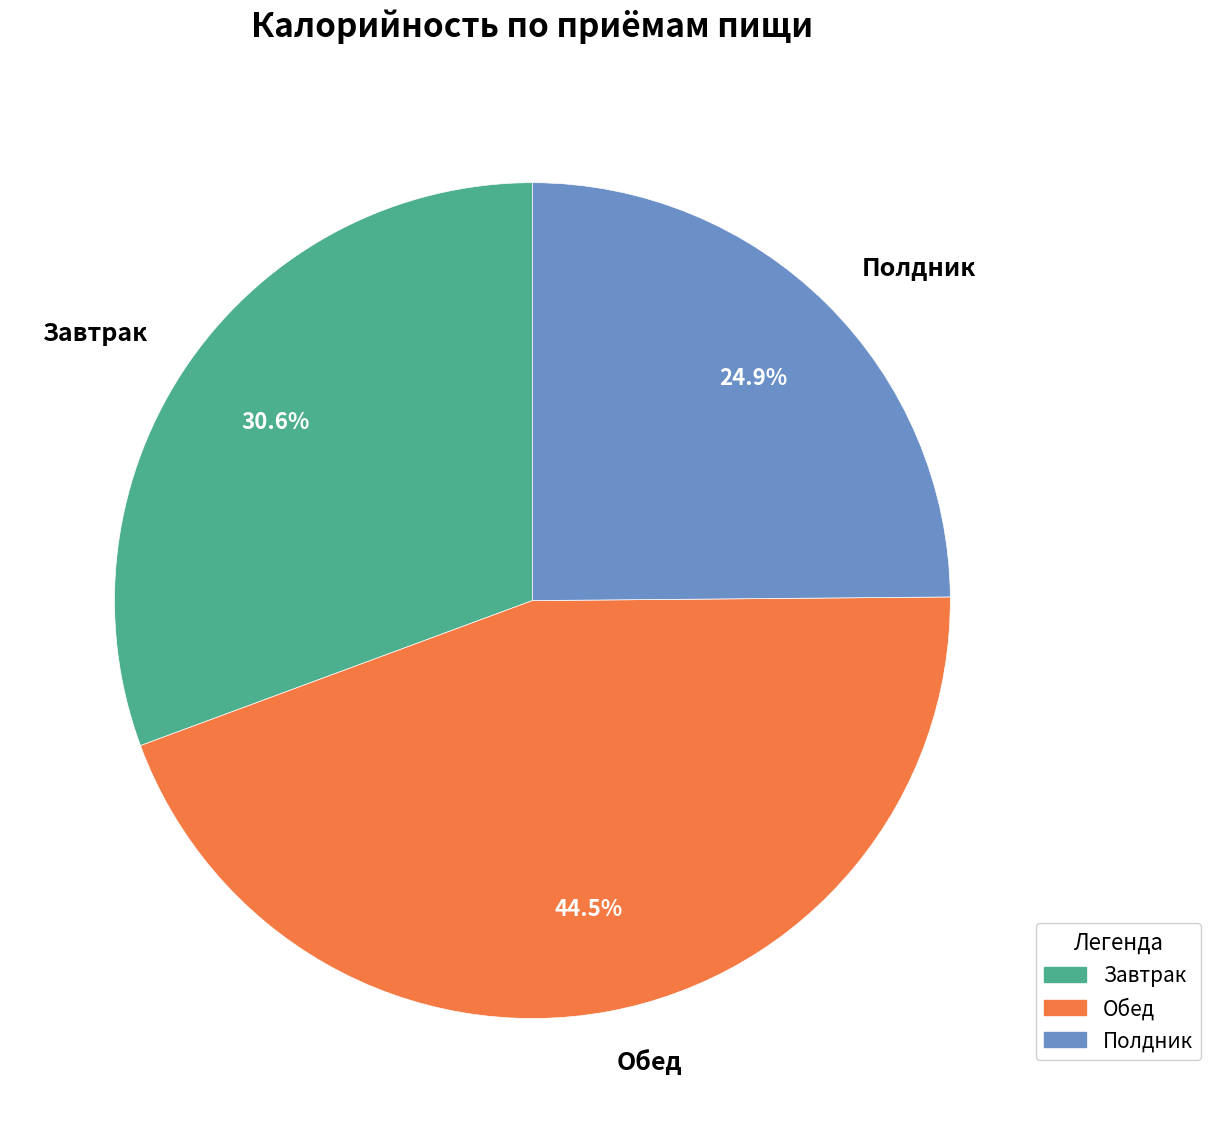

Which slice is the largest?

Обед